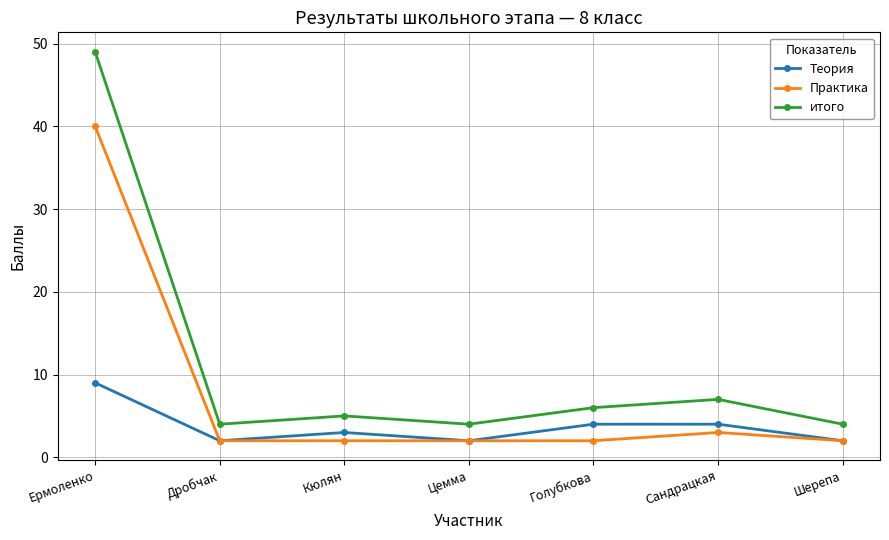

What is the approximate value of итого at Дробчак, to the nearest 5?

5